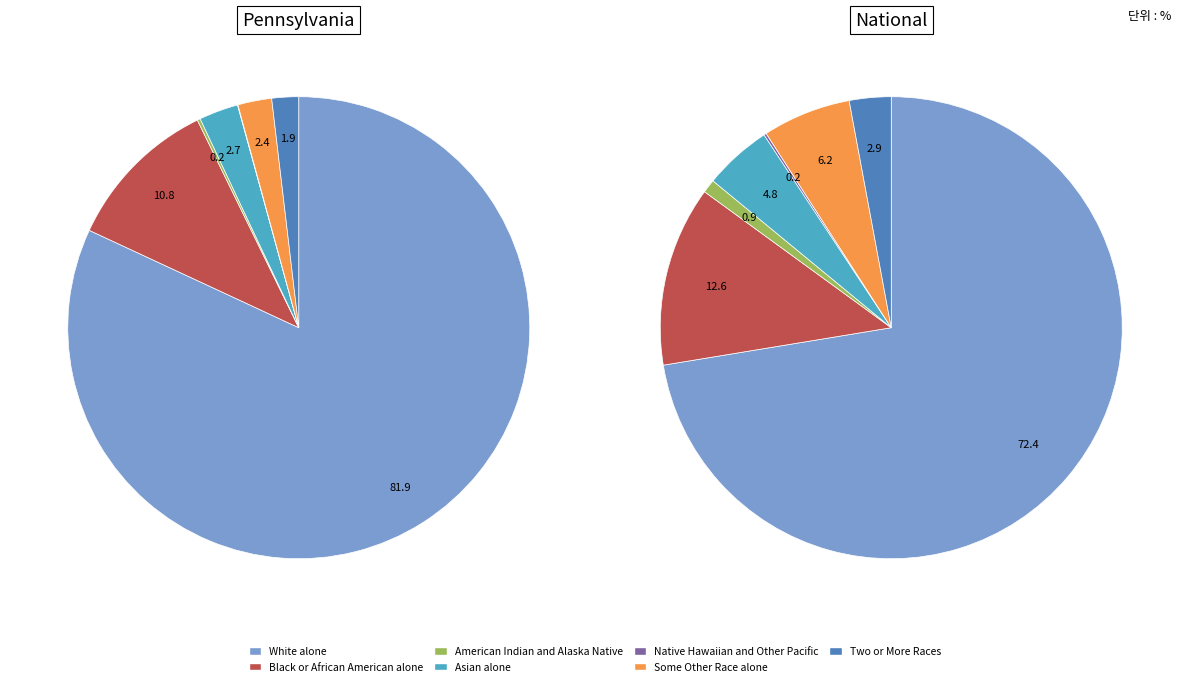

To the nearest percent, what is the combined percentage of White alone and Some Other Race alone?

84%